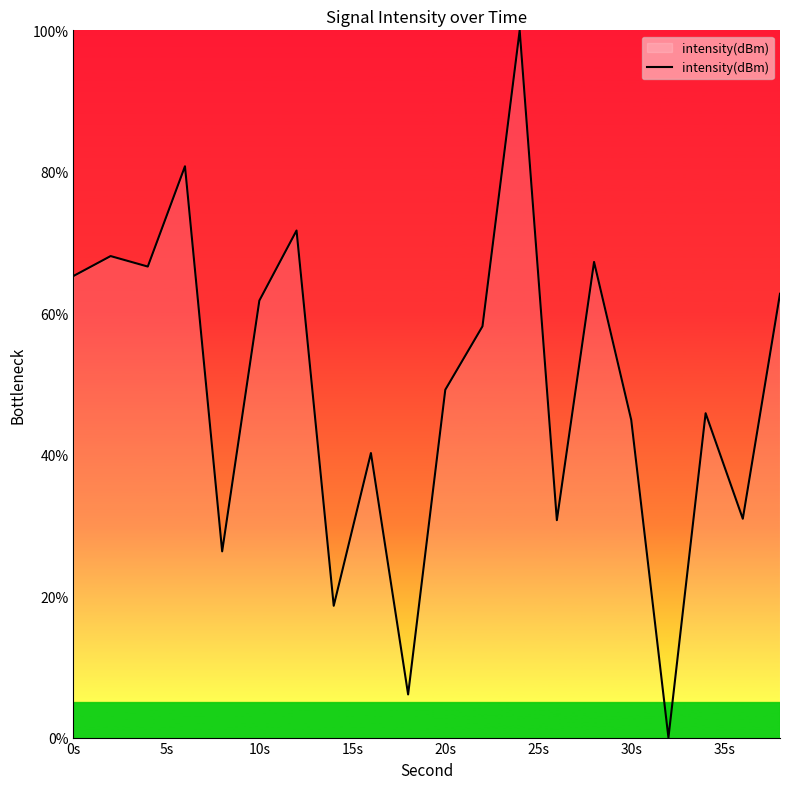

How many interior local valleys (lower than both neighbors) does the data have?

7